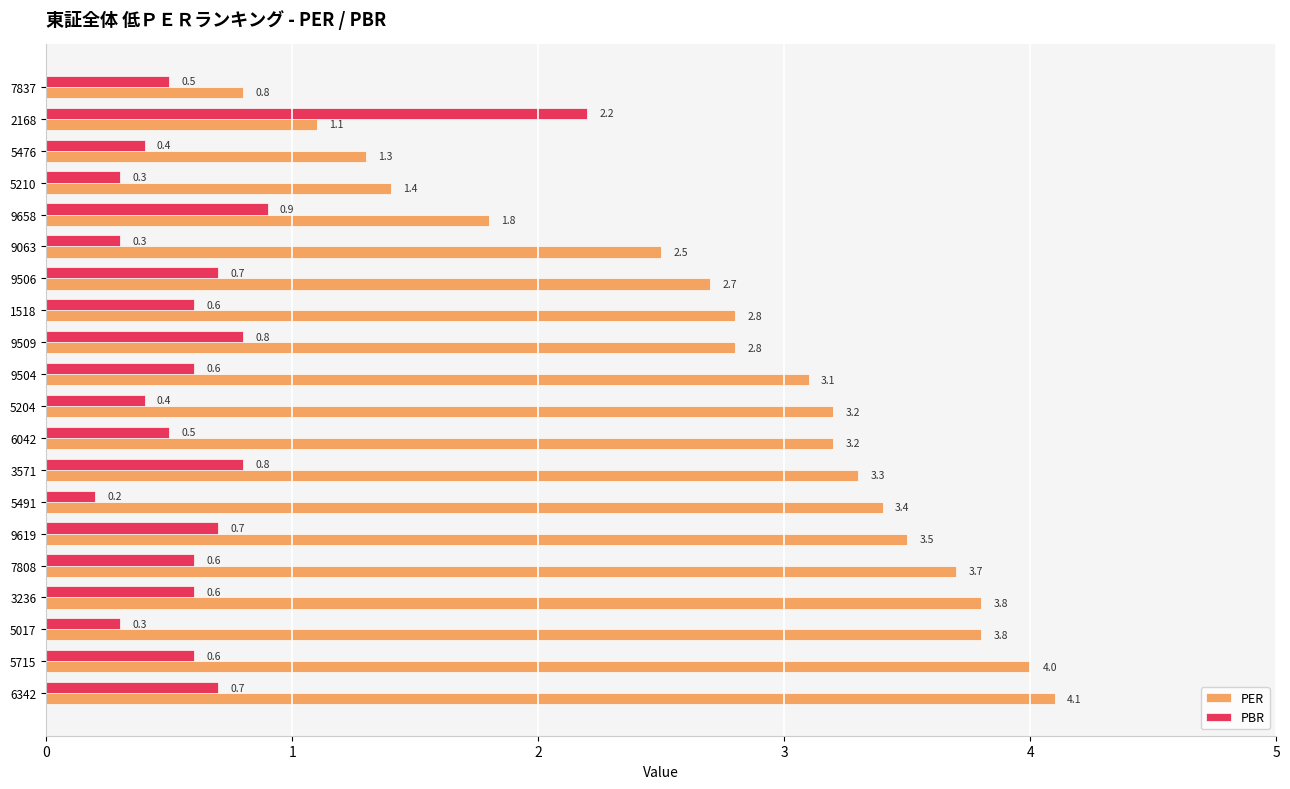

What is the sum of all PBR values?

12.7